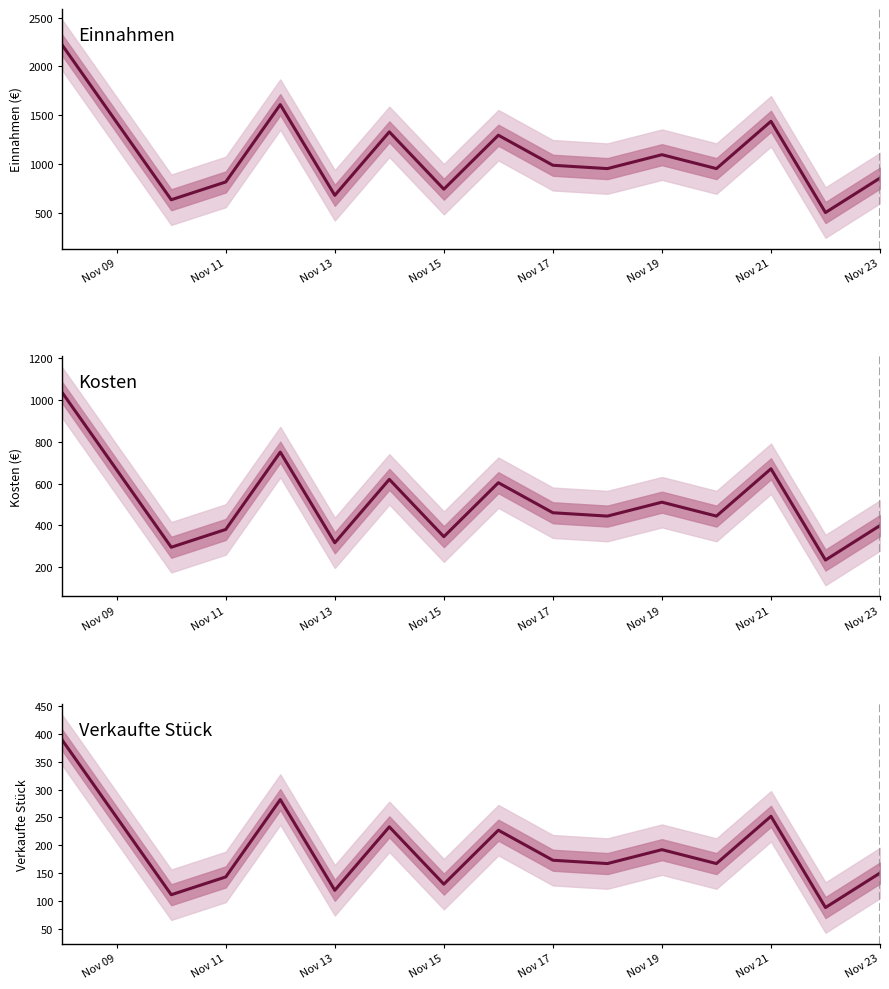

Which series has the largest total across all categories?

Einnahmen